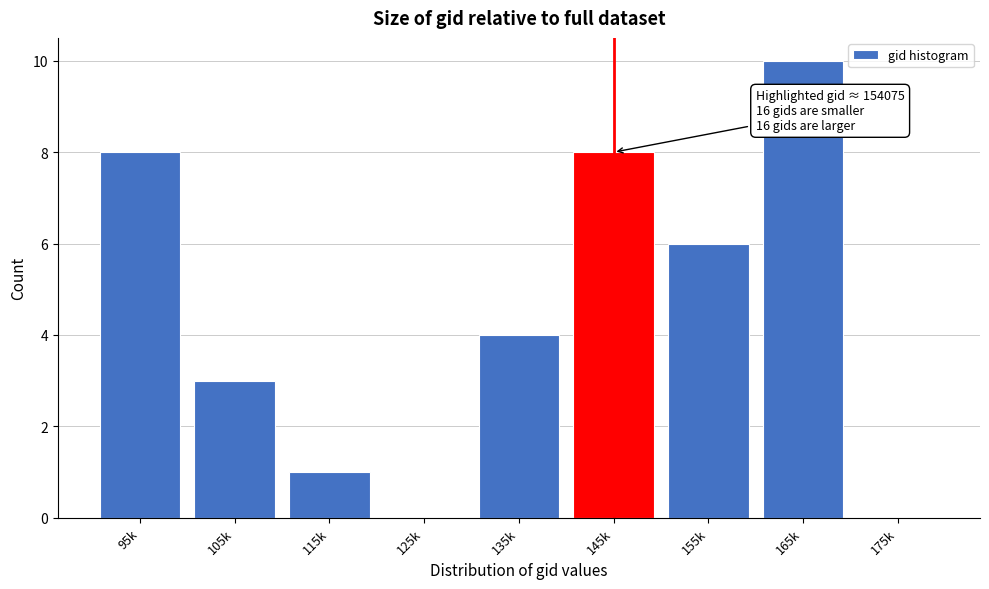

Reading left to right, list all the values displayed in this chart.

95k=8	105k=3	115k=1	125k=0	135k=4	145k=8	155k=6	165k=10	175k=0